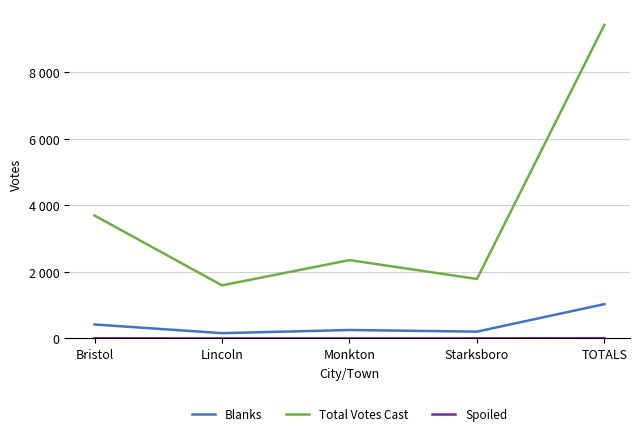

At which category is the sum across all series the highest?

TOTALS